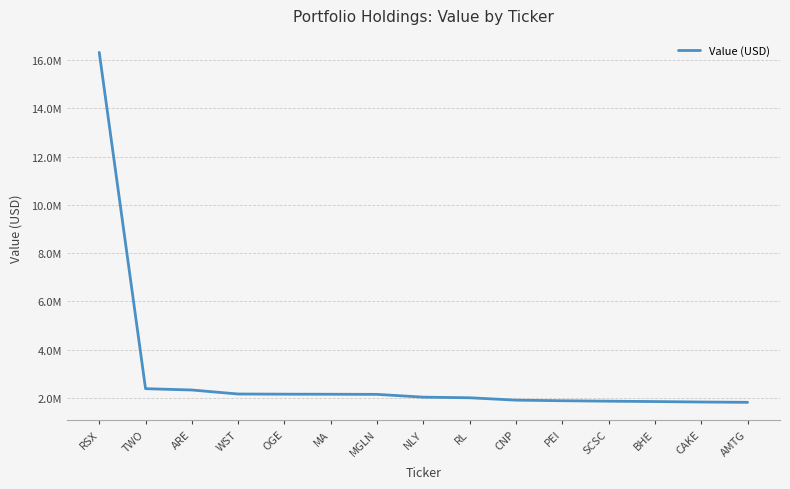

Is this an area chart (filled region under the line)?

No